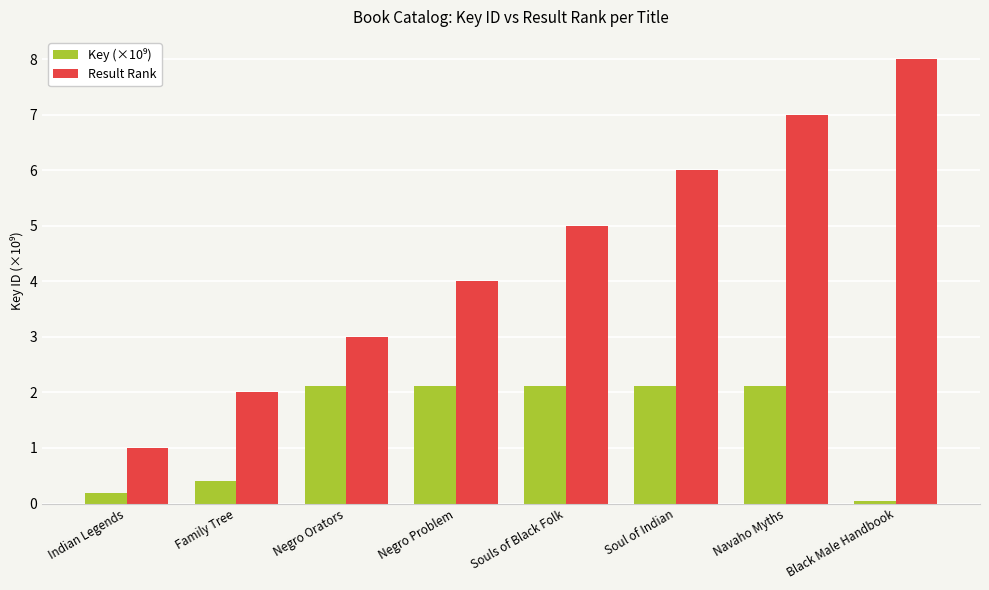

What is the maximum value shown in the chart?

8.0